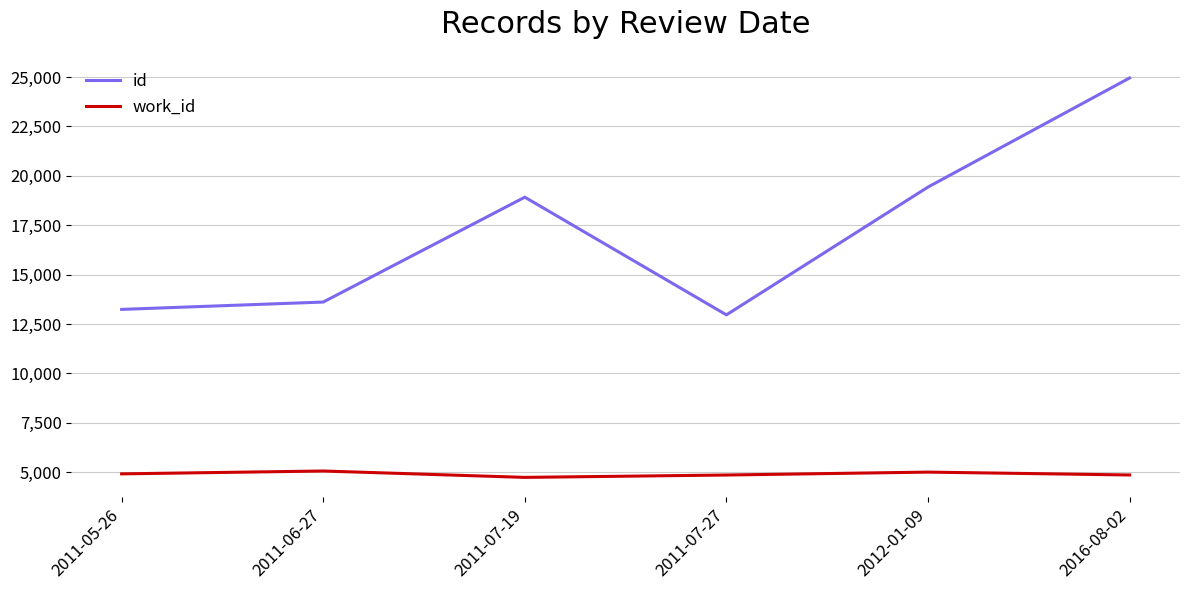

True or false: id and work_id cross at least once.

False